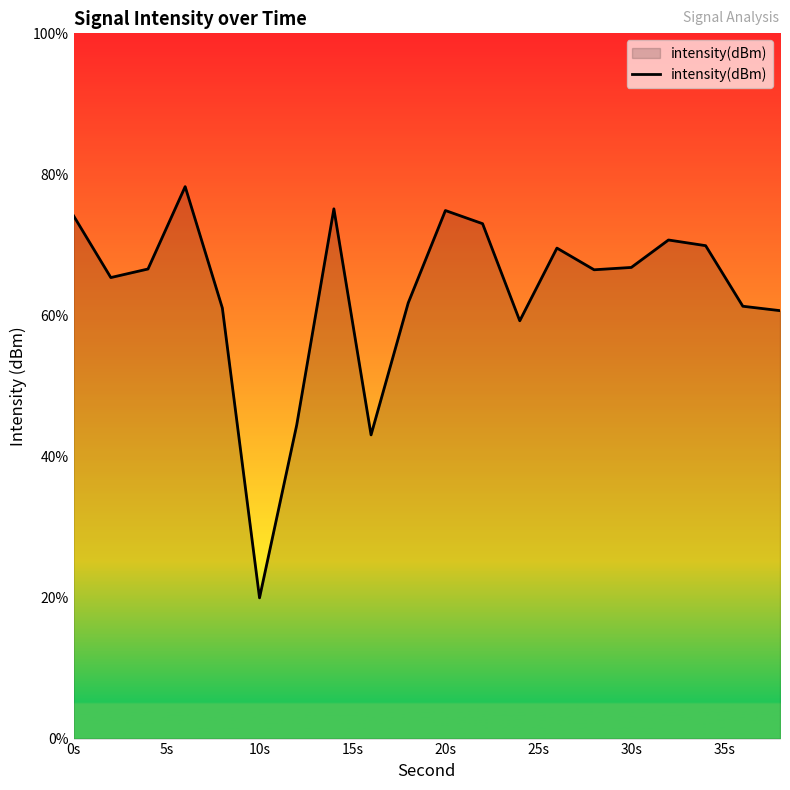

What is the smallest value displayed?

20.0